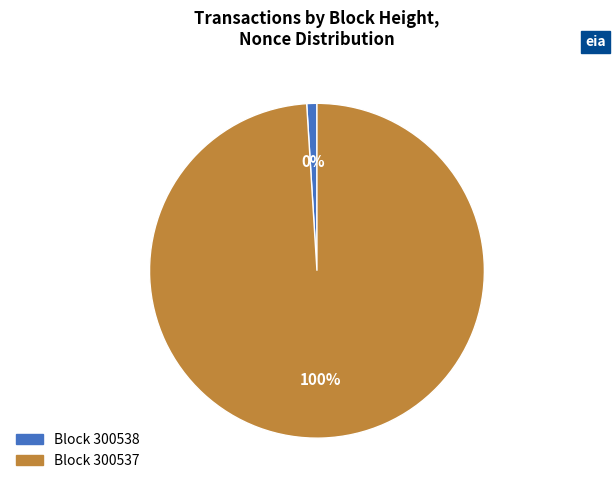

Rank the categories by value from lowest to highest.

300538, 300537